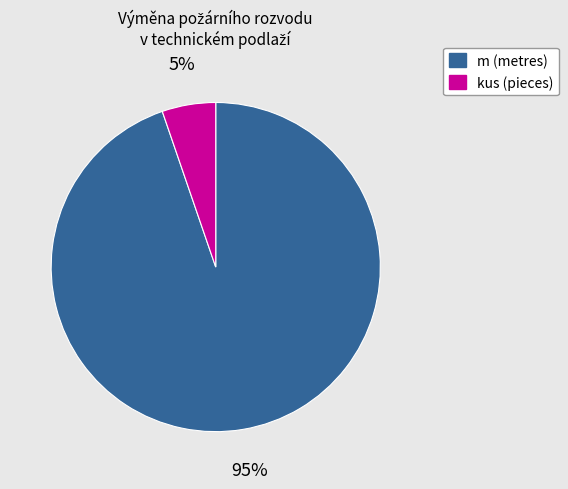

Does any single category account for the majority?

Yes